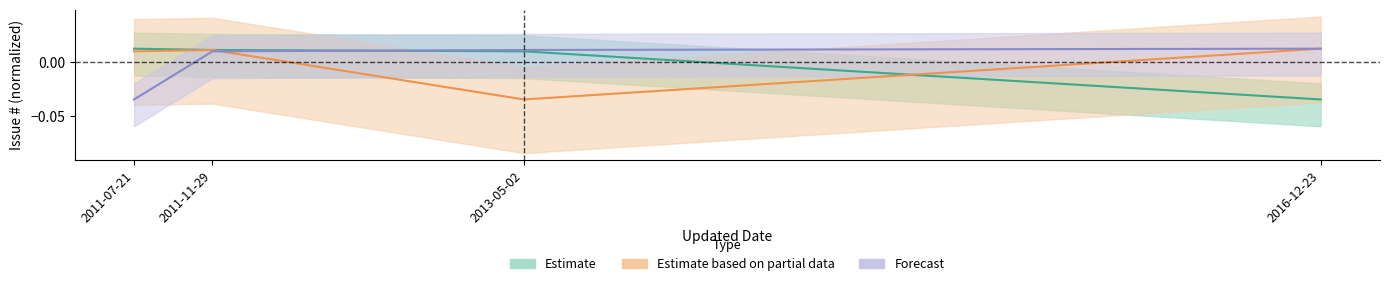

Between 2011-11-29 and 2016-12-23, which series saw the biggest shift?

Estimate